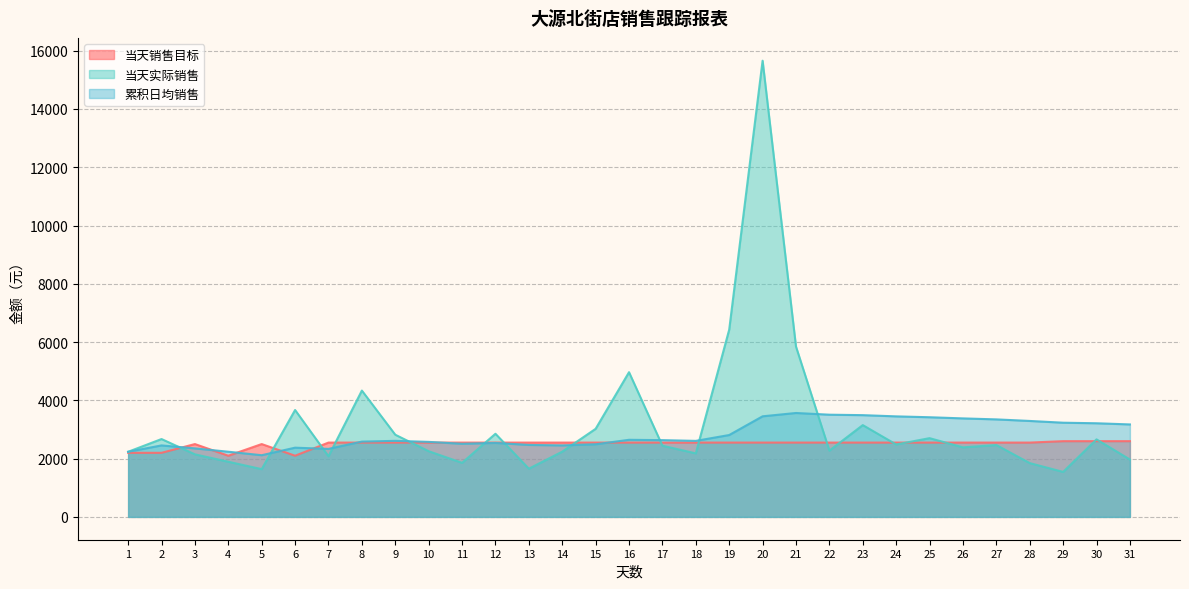

Which series has the widest spread of values?

当天实际销售